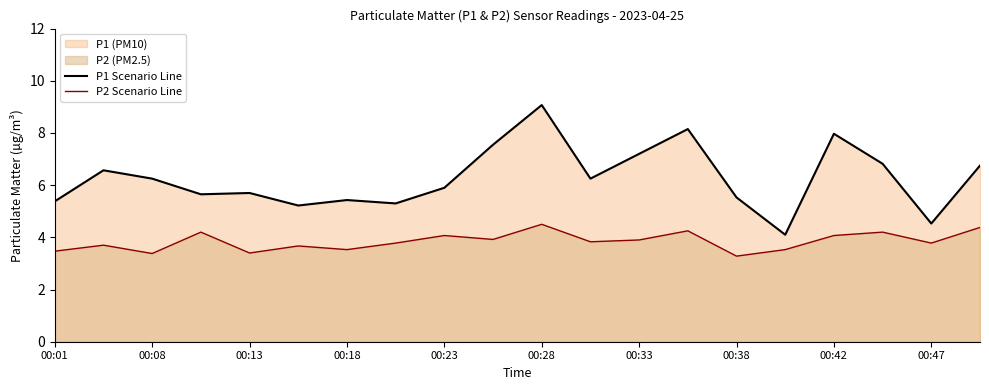

What is the spread (max minus min) of values at 00:13?

2.3